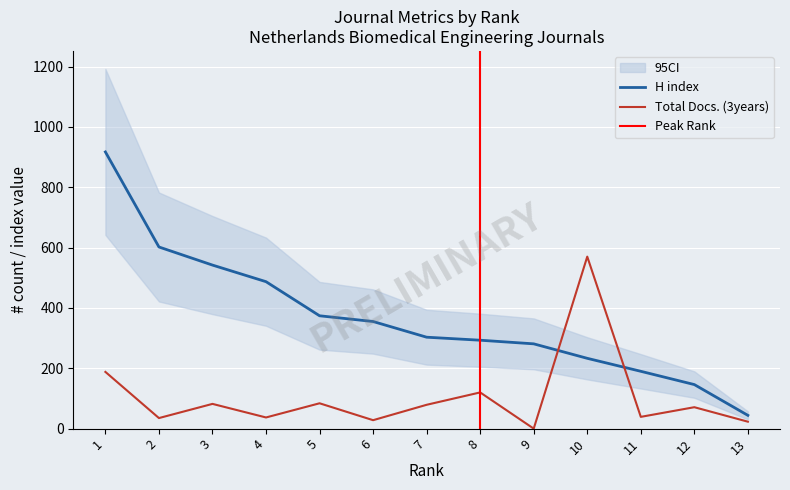

What is the greatest value displayed?

917